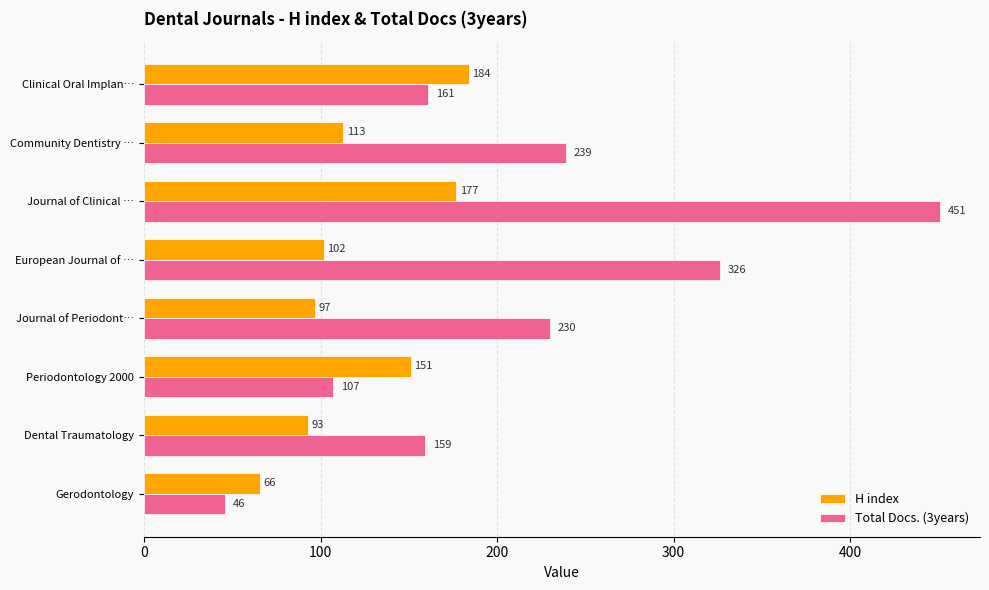

Rank the categories by Total Docs. (3years) value from lowest to highest.

Gerodontology, Periodontology 2000, Dental Traumatology, Clinical Oral Implan…, Journal of Periodont…, Community Dentistry …, European Journal of …, Journal of Clinical …